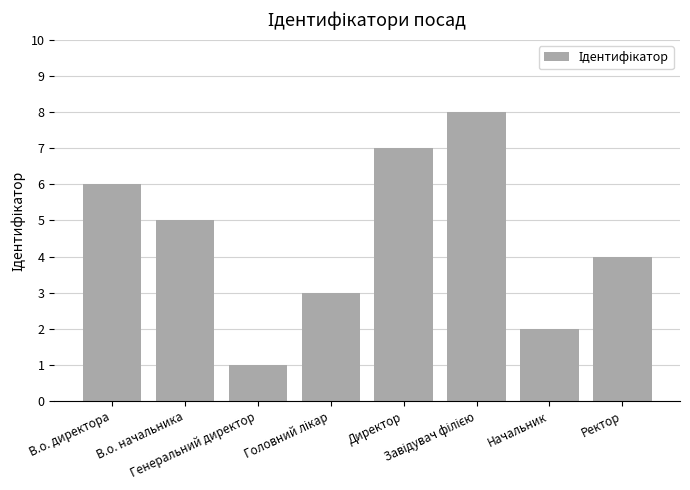

The chart shows a value of 7 at Ректор. True or false?

False